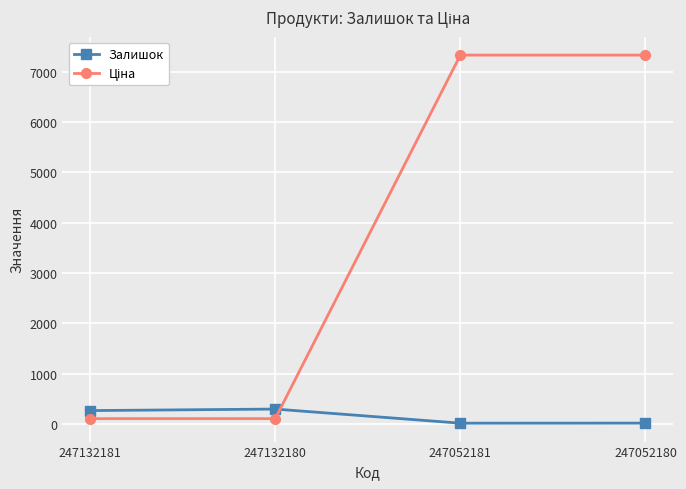

Is this an area chart (filled region under the line)?

No